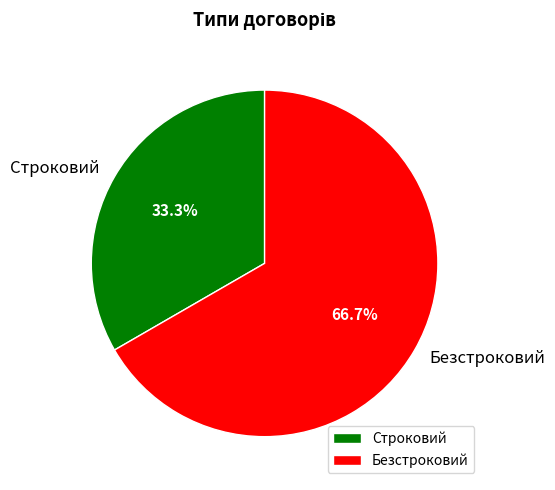

Which has a higher value, Строковий or Безстроковий?

Безстроковий